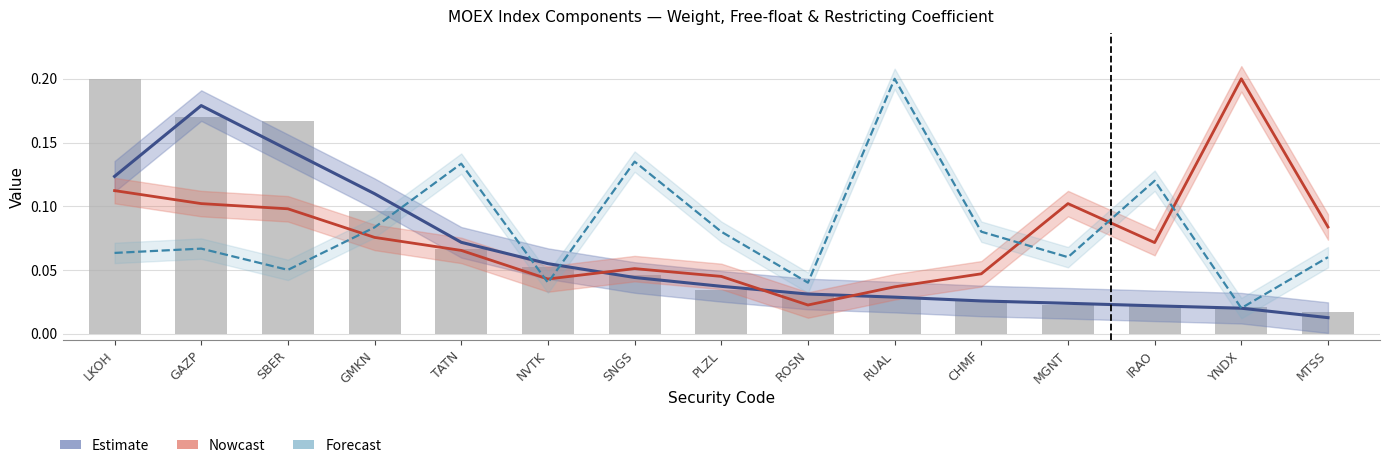

At which category is the sum across all series the highest?

GAZP